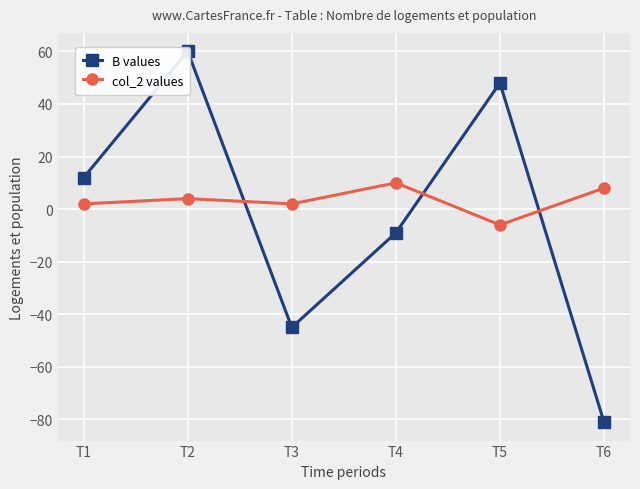

After their last crossing, which series has the higher values: col_2 values or B values?

col_2 values